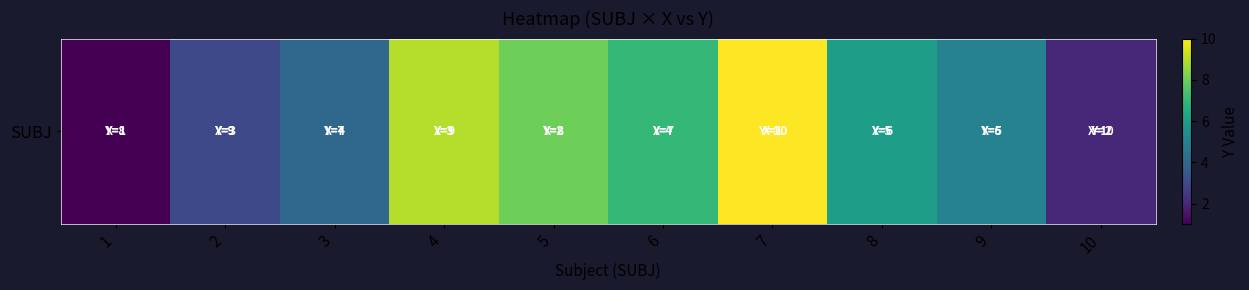

Which has a higher value, 7 or 1?

7